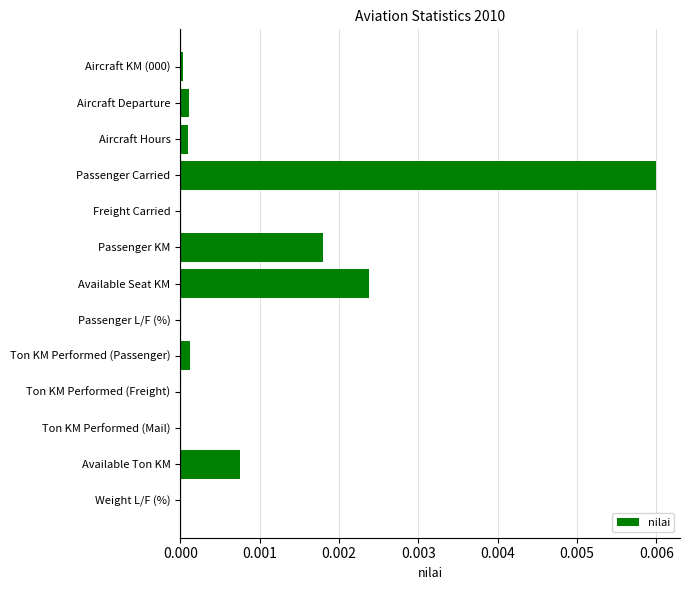

Count the number of data series in this chart.

1